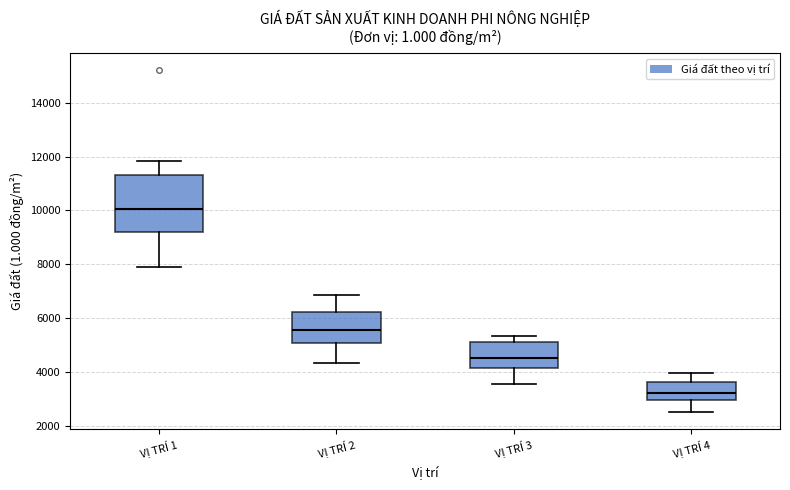

Comparing the boxes themselves (not the whiskers), which one is the tallest?

VỊ TRÍ 1